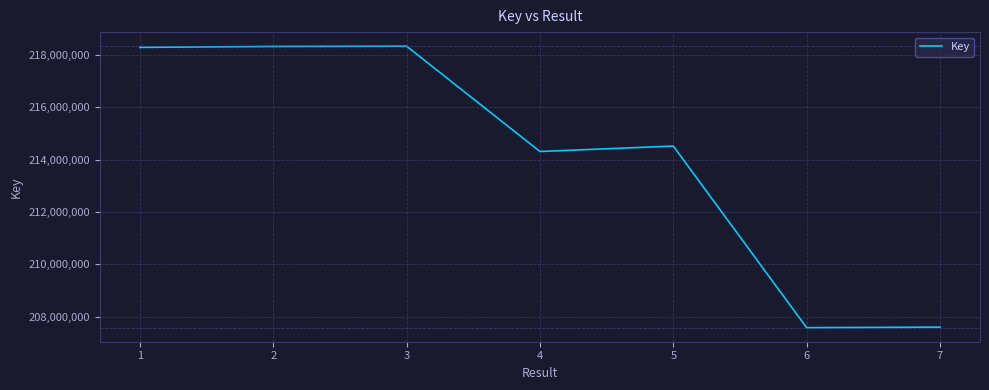

At which label does the data first exceed 214517940?

1